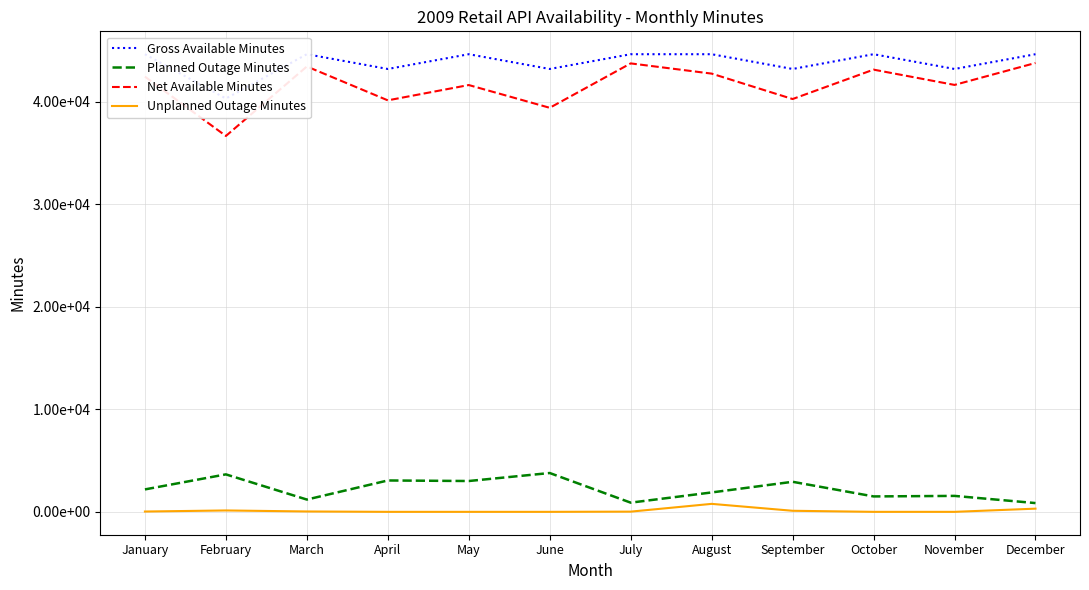

How many lines are shown in the chart?

4